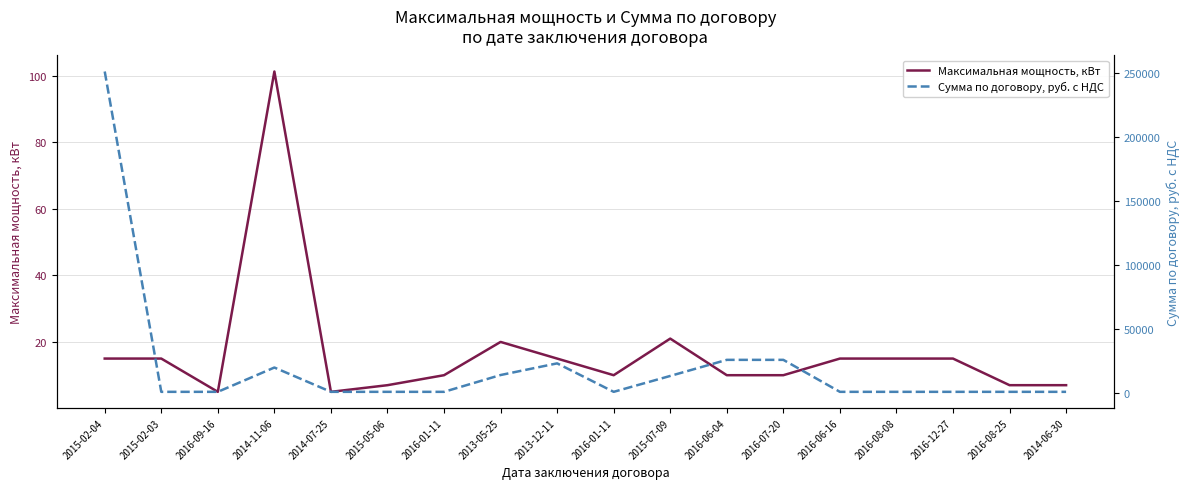

True or false: Сумма по договору, руб. с НДС and Максимальная мощность, кВт intersect in this chart.

False